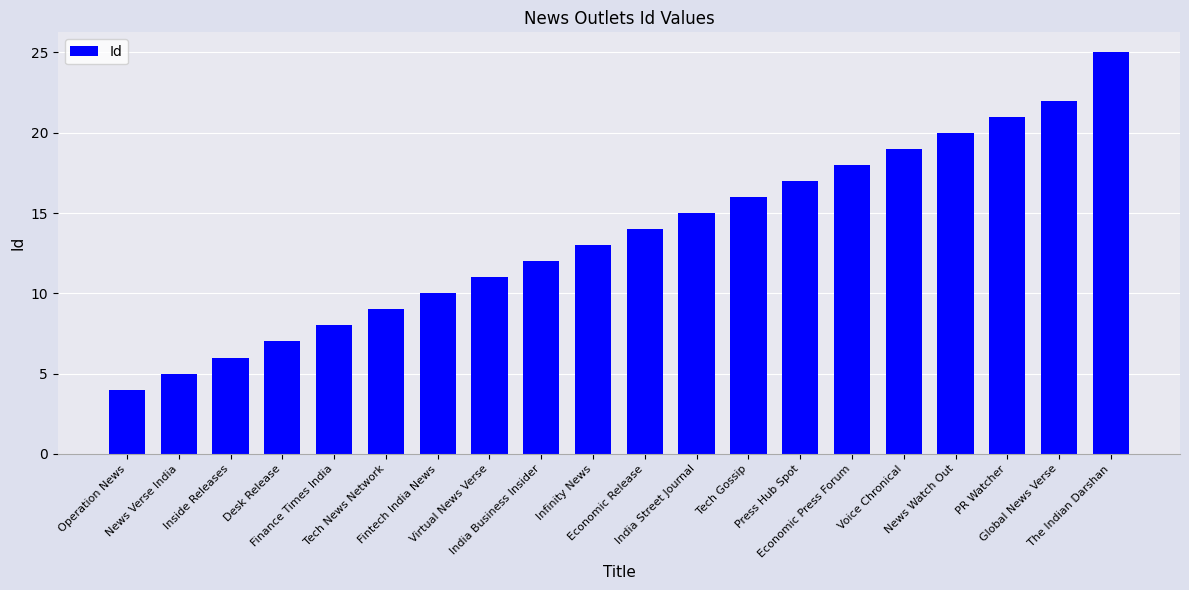

True or false: the data shows 26 at Press Hub Spot.

False